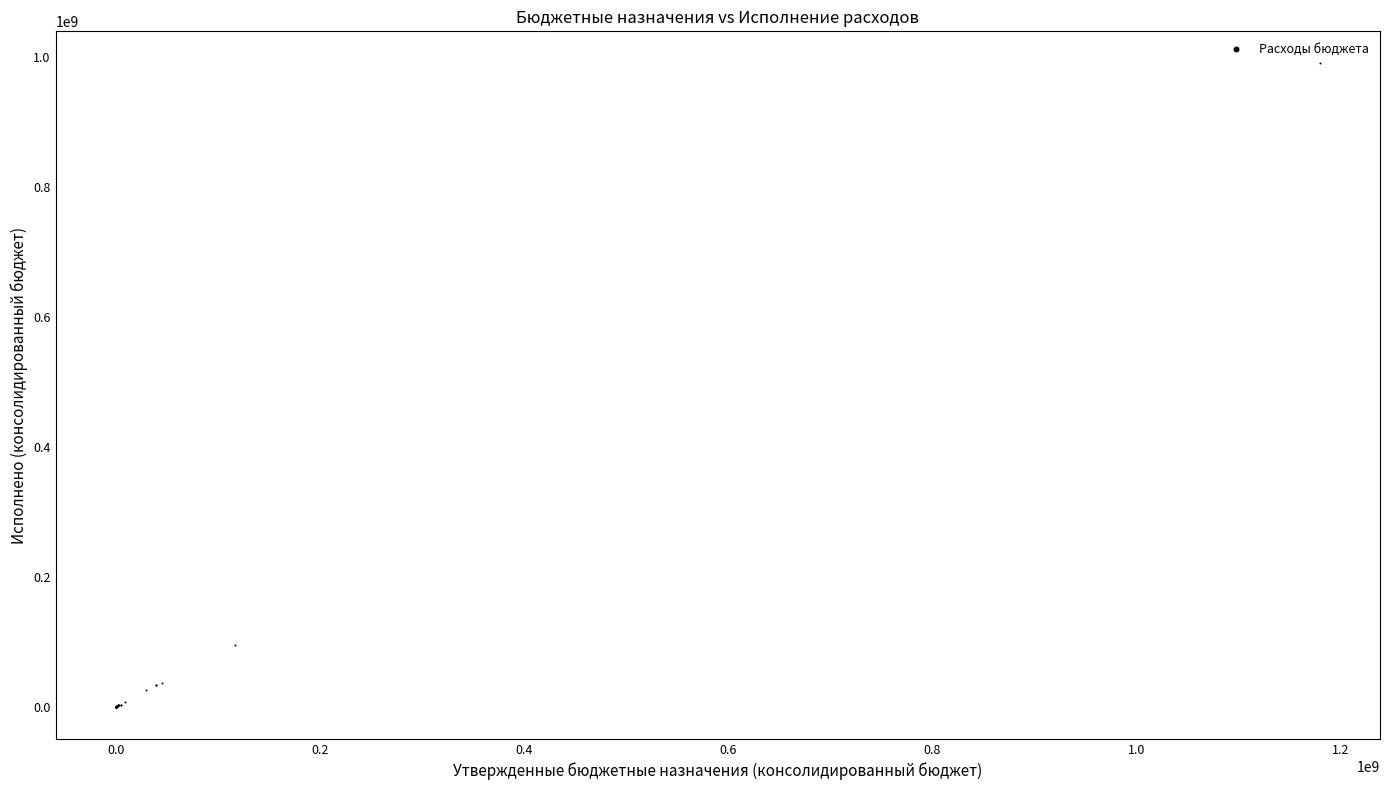

What Y value in the scatter plot is closest to 494997943?

95729907.6